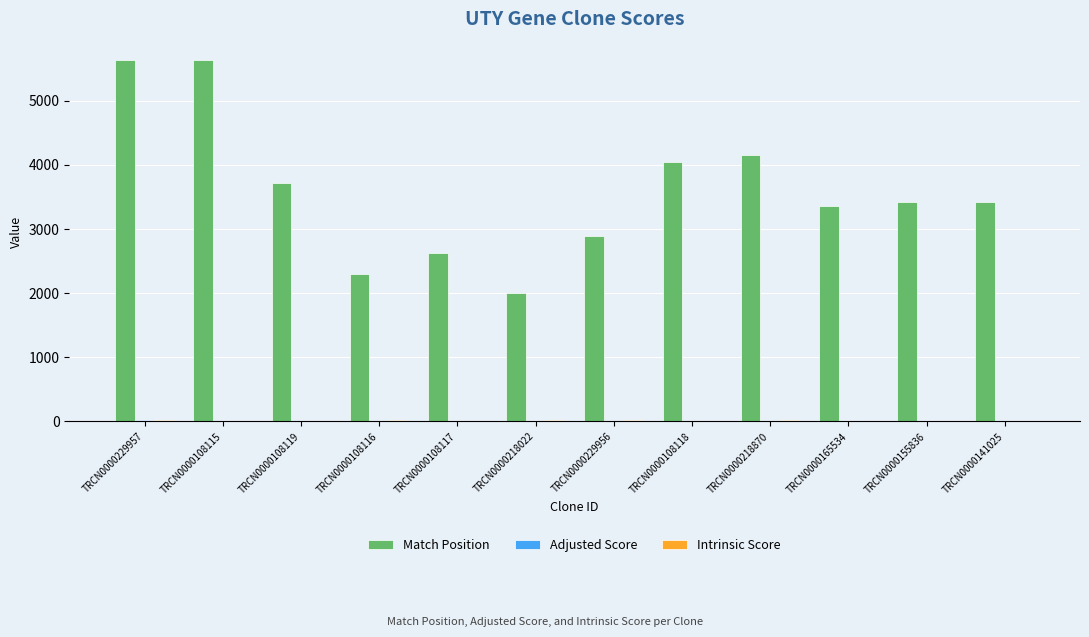

At which label is Match Position closest to 3821?

TRCN0000108119